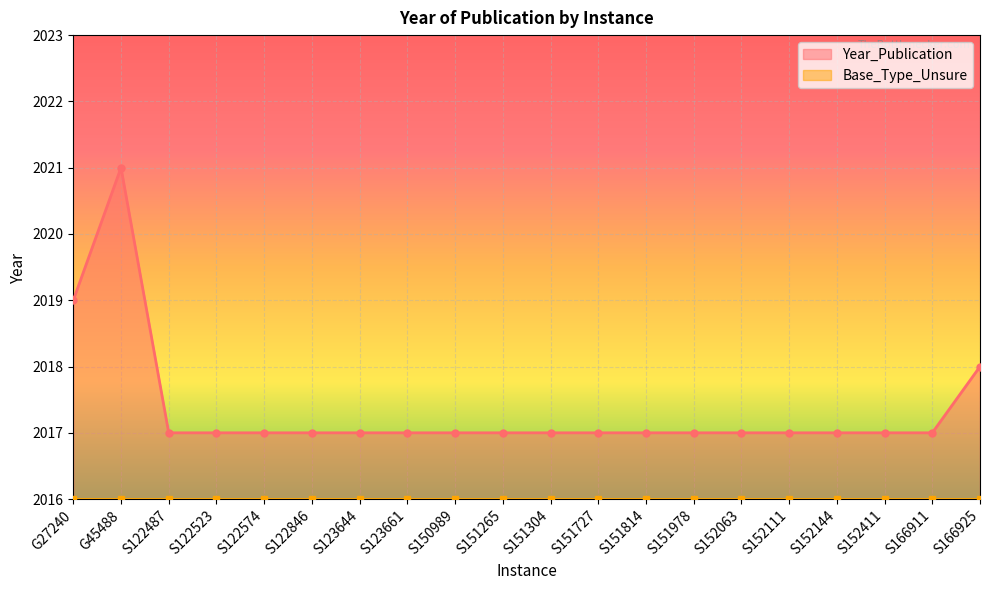

How many data points does each series have?

20